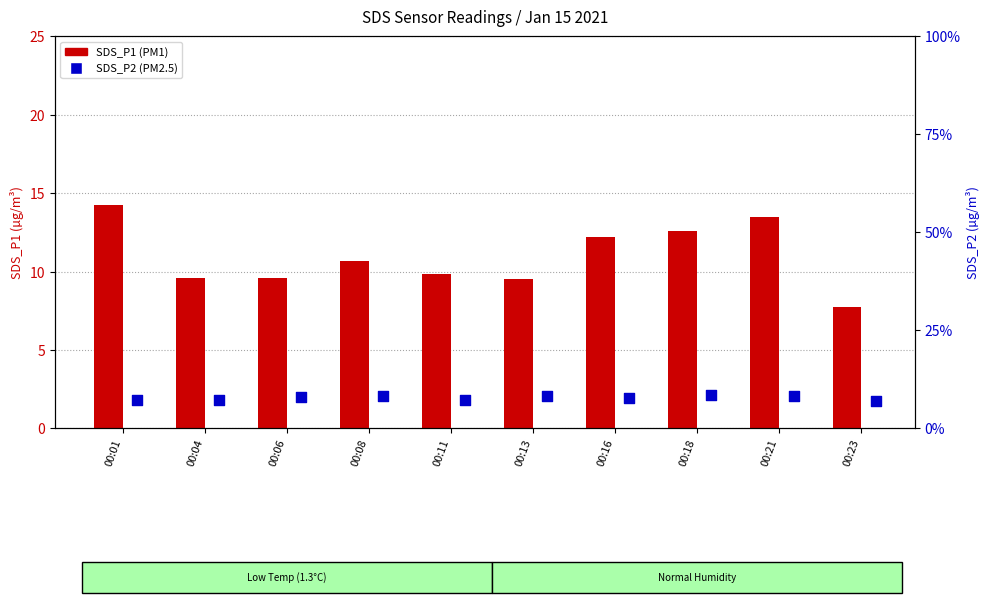

Which series contains the highest Y value?

SDS_P1